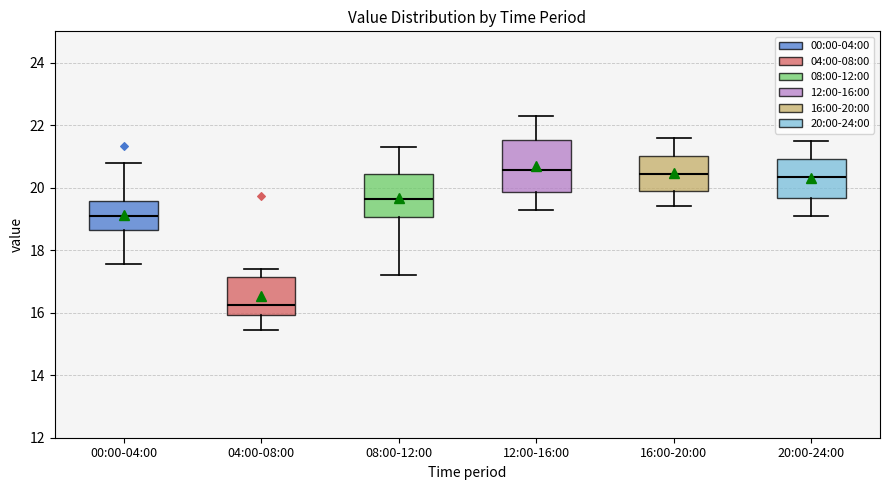

Reading left to right, transcribe this box plot: for each box, give where its median line is, the range the box spans, and where its two whiskers end, as read against the y-axis. The values are not printed on the chart, so give them approximately, as read against the axis.

00:00-04:00: median 19.0, box 18.6 to 19.6, whiskers 17.6 to 20.8
04:00-08:00: median 16.2, box 16.0 to 17.2, whiskers 15.4 to 17.4
08:00-12:00: median 19.6, box 19.0 to 20.4, whiskers 17.2 to 21.4
12:00-16:00: median 20.6, box 19.8 to 21.6, whiskers 19.4 to 22.4
16:00-20:00: median 20.4, box 20.0 to 21.0, whiskers 19.4 to 21.6
20:00-24:00: median 20.4, box 19.6 to 21.0, whiskers 19.2 to 21.6